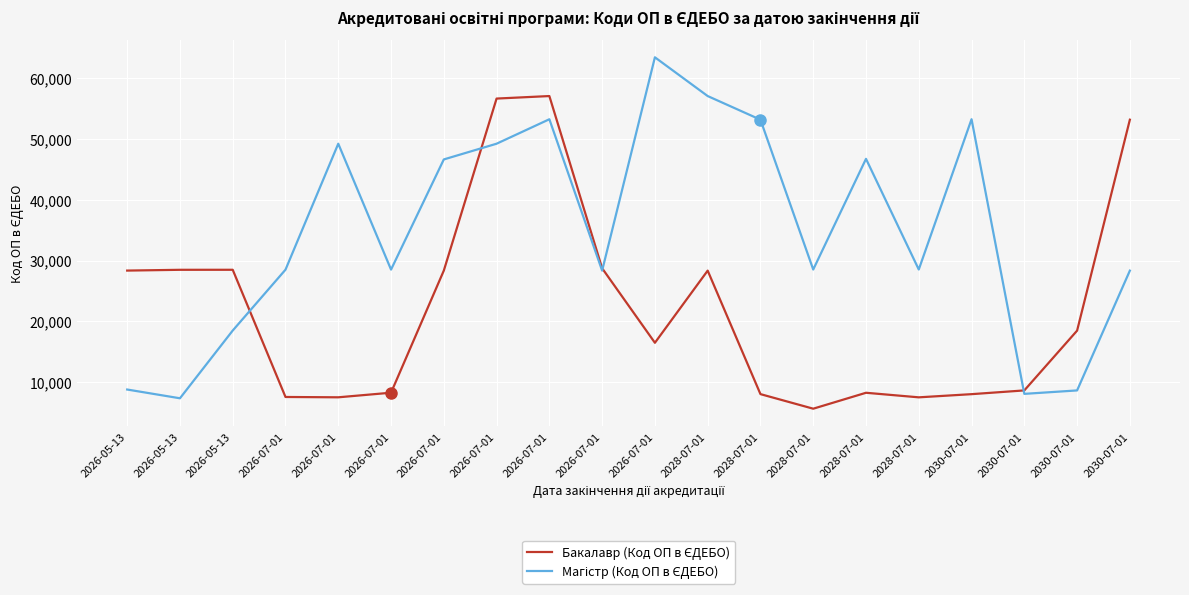

Does the chart display data point markers on the line(s)?

No